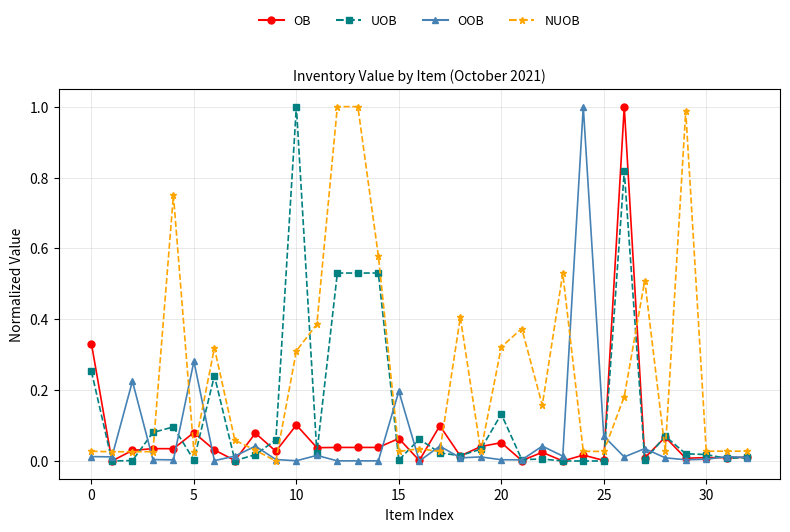

True or false: OB has more than 2 interior local peaks.

True